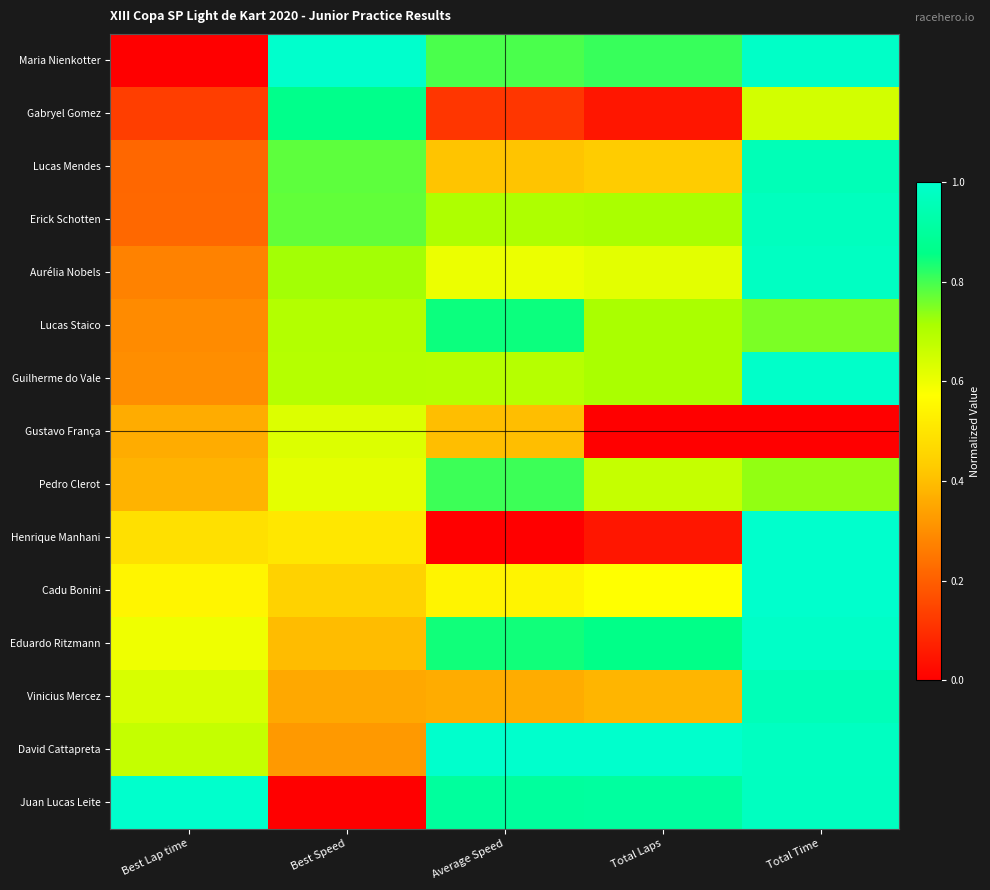

Count the number of categories in the chart.

5